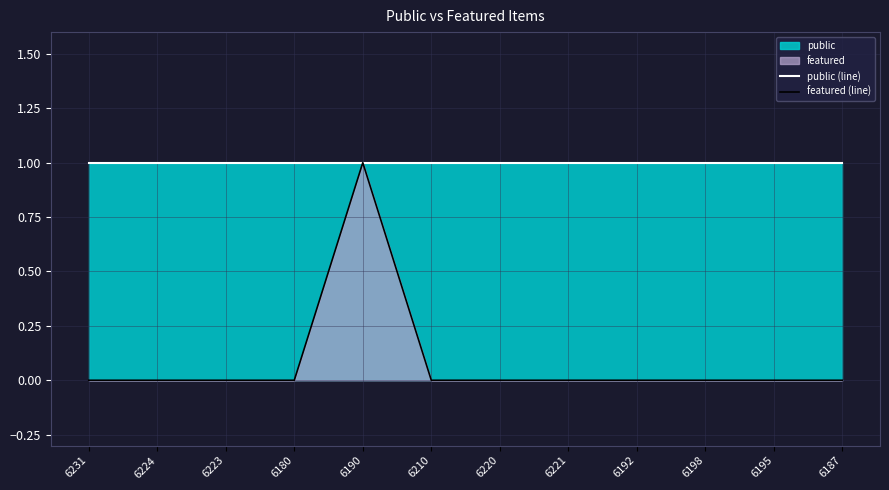

Where is the first local maximum for featured (line)?

6190